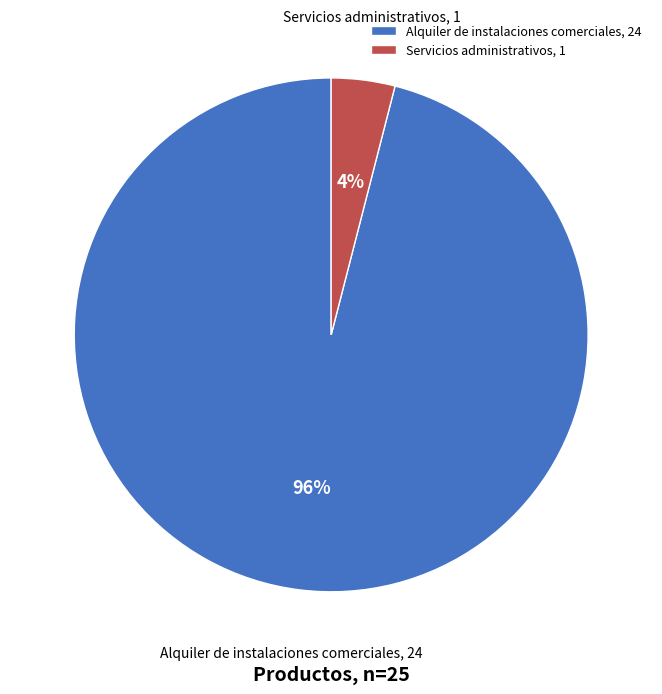

Is Servicios administrativos the majority of the pie?

No